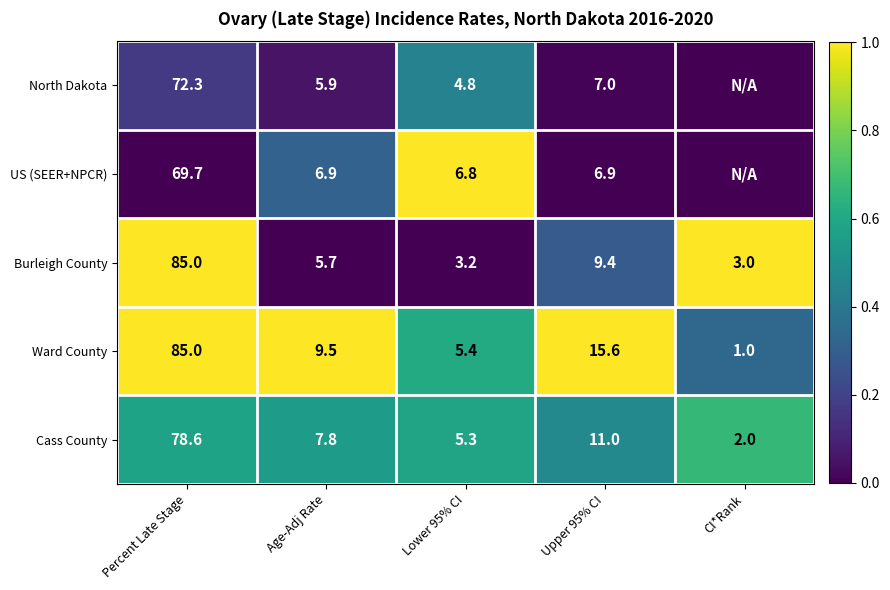

Which has a higher value, Percent Late Stage or Age-Adj Rate?

Percent Late Stage